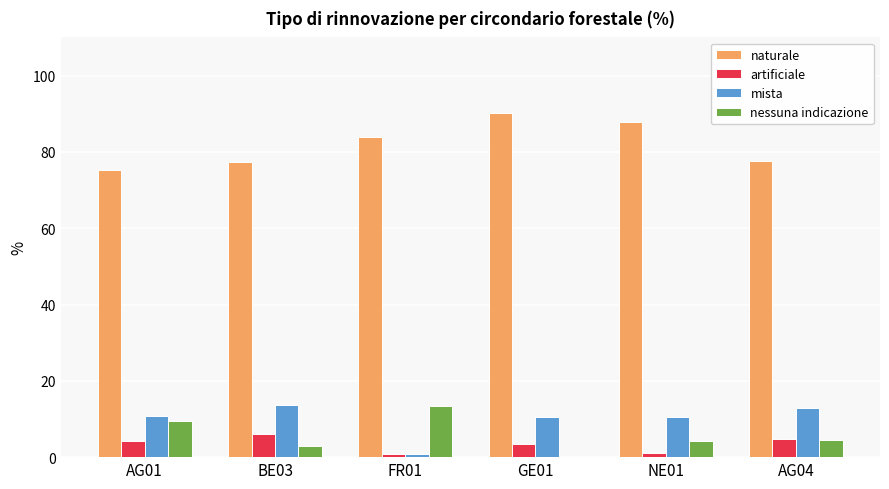

Which series changed the most between BE03 and GE01?

naturale